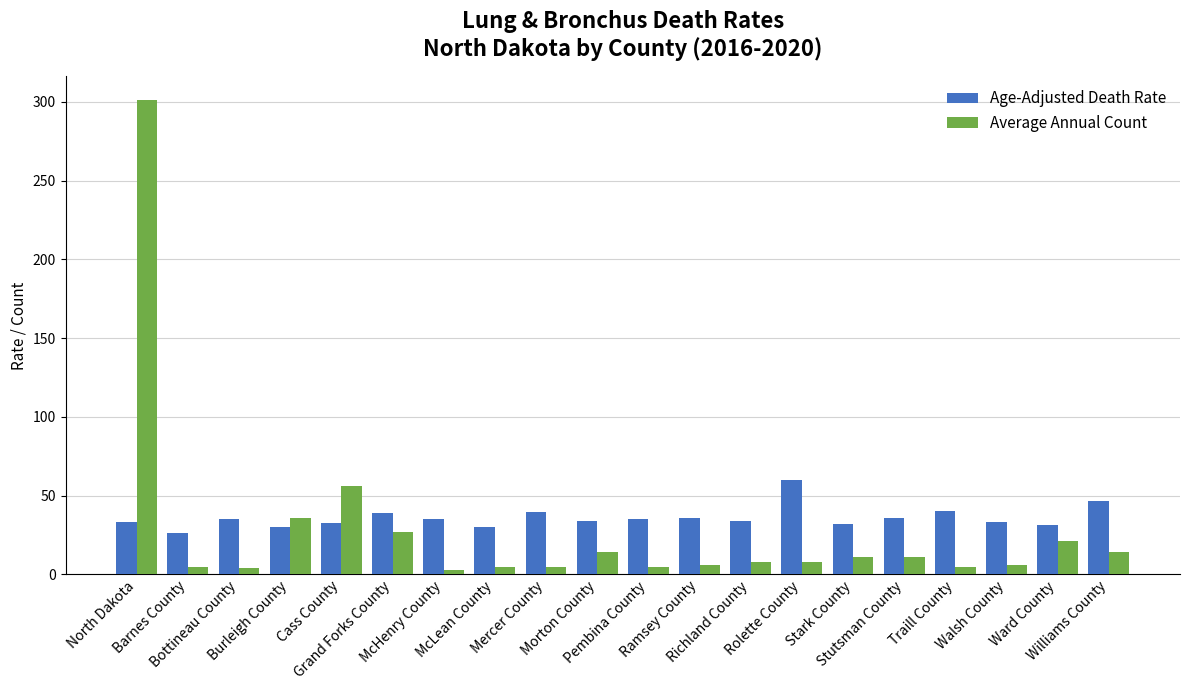

Rank the series by their maximum value, from highest to lowest.

Average Annual Count, Age-Adjusted Death Rate